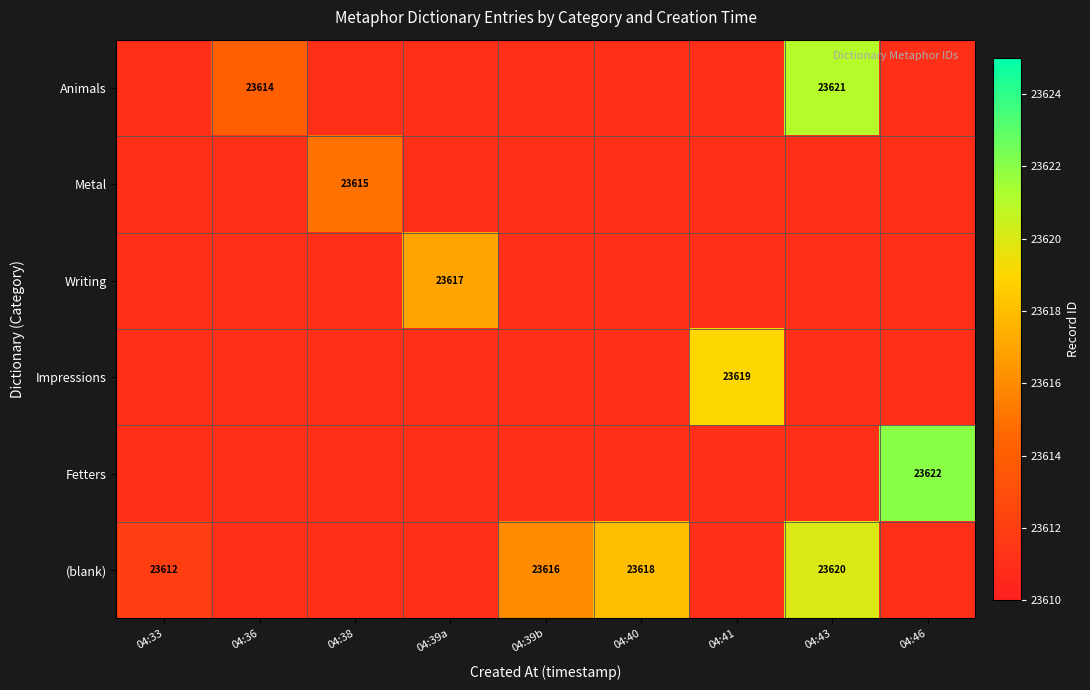

Which has a higher value, 04:36 or 04:41?

04:36